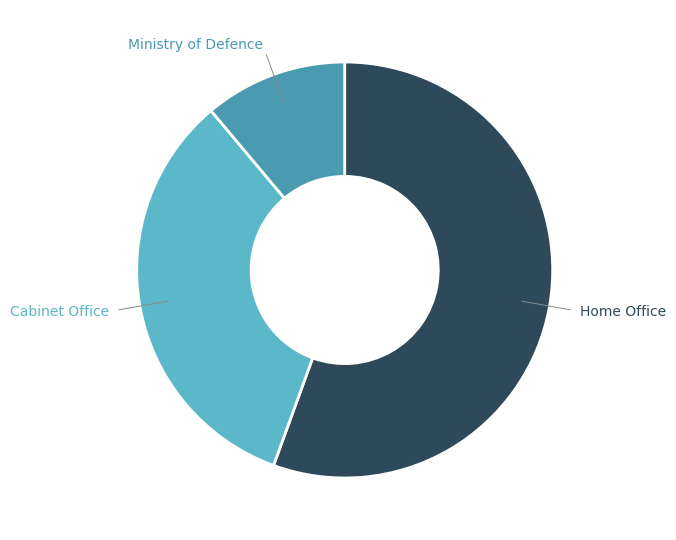

Which has a higher value, Ministry of Defence or Home Office?

Home Office